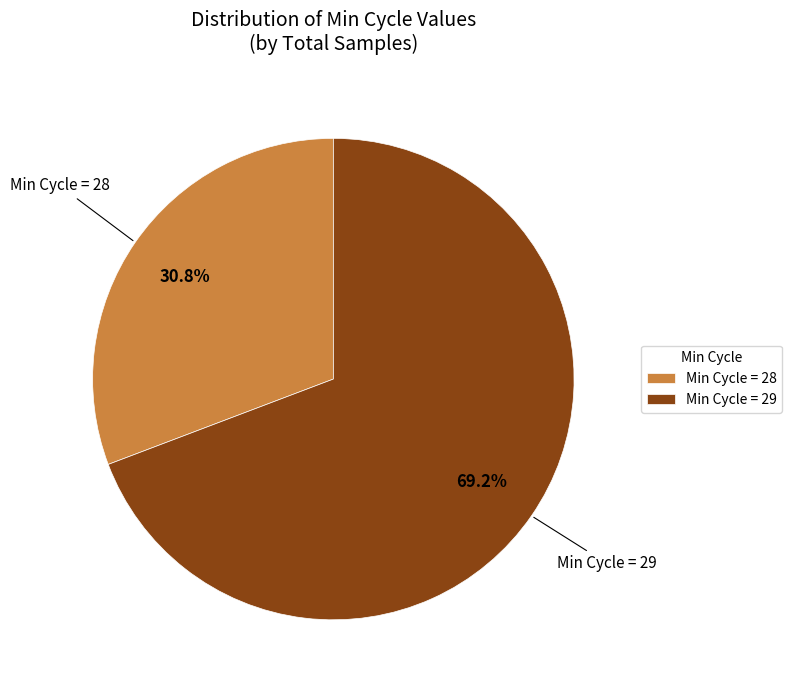

What is the ratio of the value at Min Cycle = 28 to the value at Min Cycle = 29?

0.4